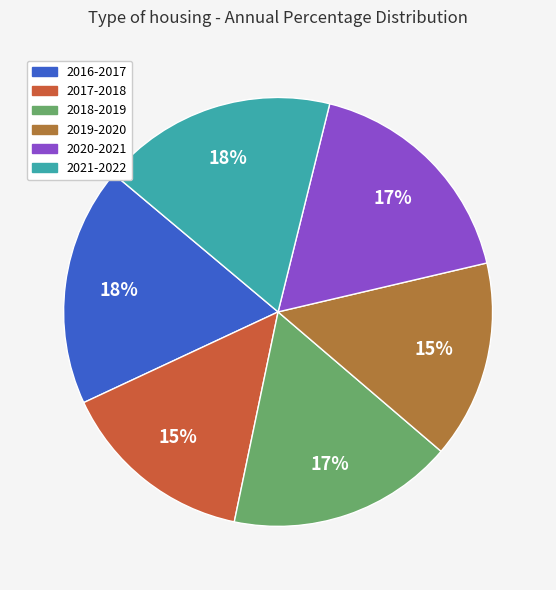

Does 2019-2020 account for over 50% of the chart?

No